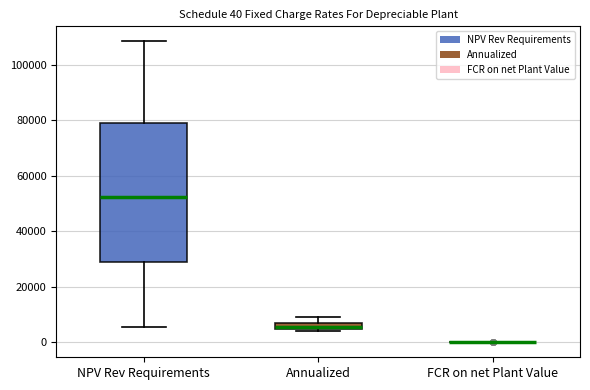

Which box is the tallest, from its lower edge to its upper edge?

NPV Rev Requirements